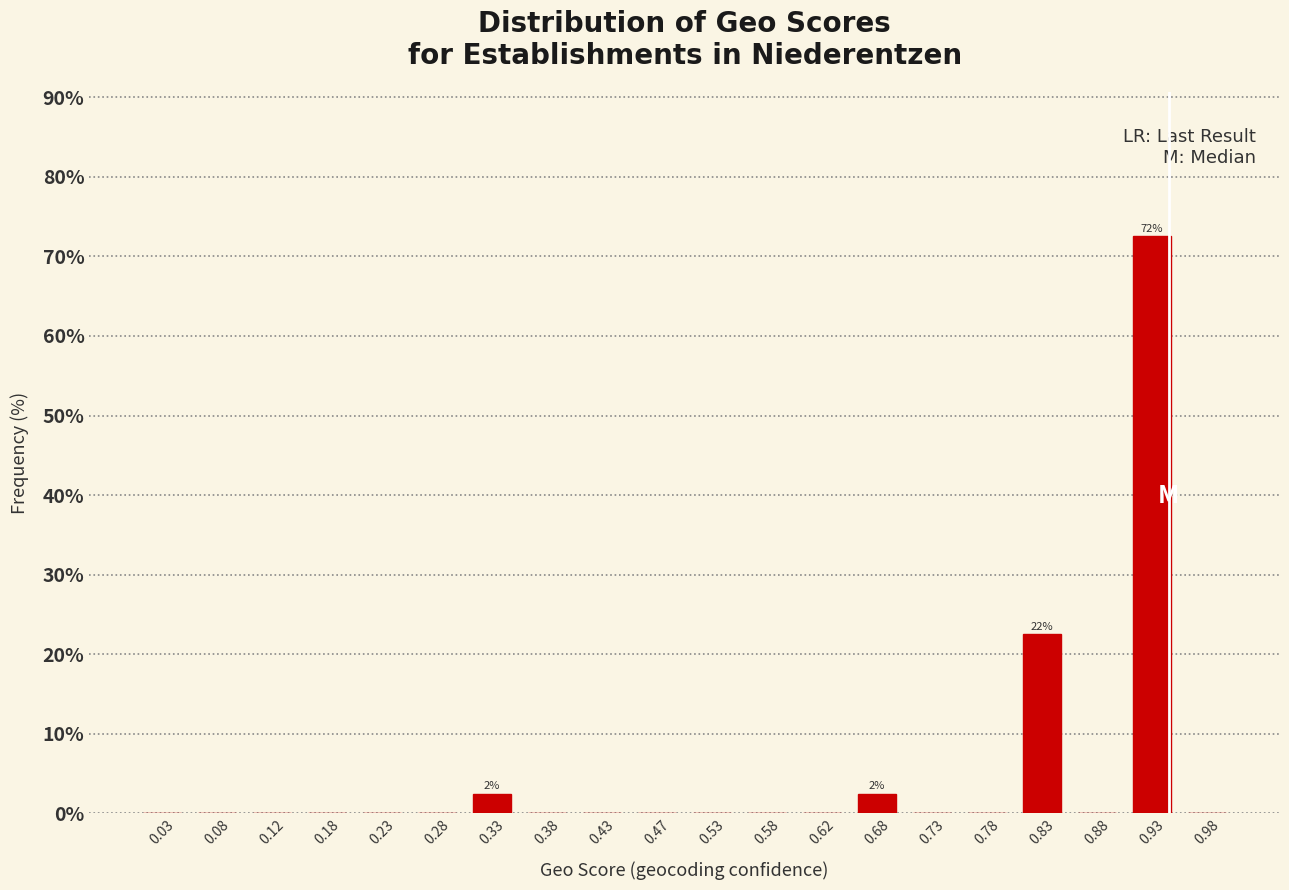

Which range on the x-axis has the tallest bar?

0.90 to 0.95